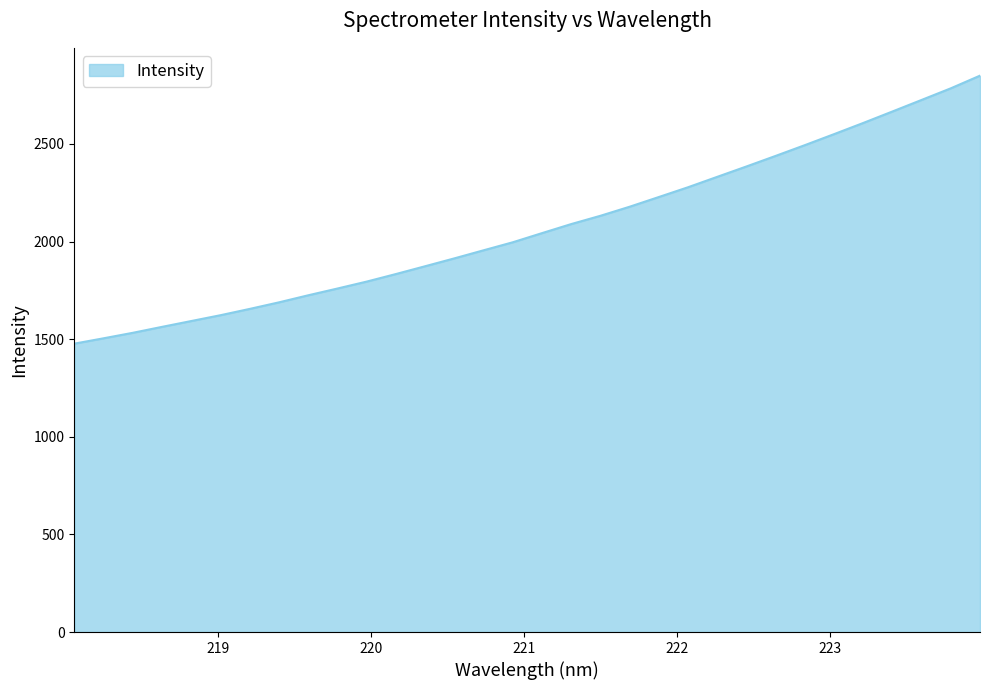

What is the greatest value displayed?

2850.1